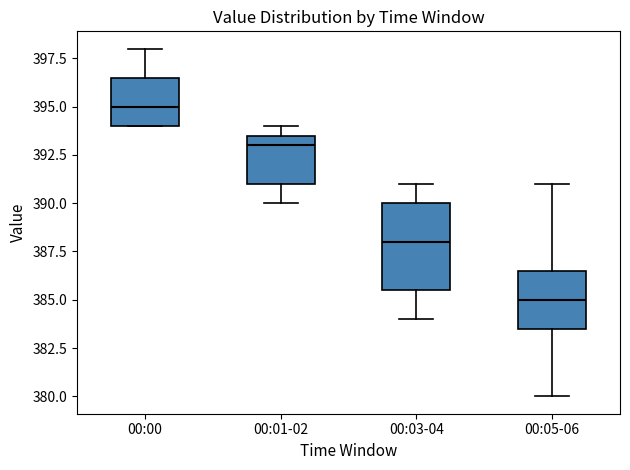

Reading left to right, read every box against the y-axis: the position of its median line, the range the box covers, and the ends of its whiskers. The values are not printed on the chart, so give them approximately, as read against the axis.

00:00: median 395.0, box 394.0 to 396.5, whiskers 394.0 to 398.0
00:01-02: median 393.0, box 391.0 to 393.5, whiskers 390.0 to 394.0
00:03-04: median 388.0, box 385.5 to 390.0, whiskers 384.0 to 391.0
00:05-06: median 385.0, box 383.5 to 386.5, whiskers 380.0 to 391.0